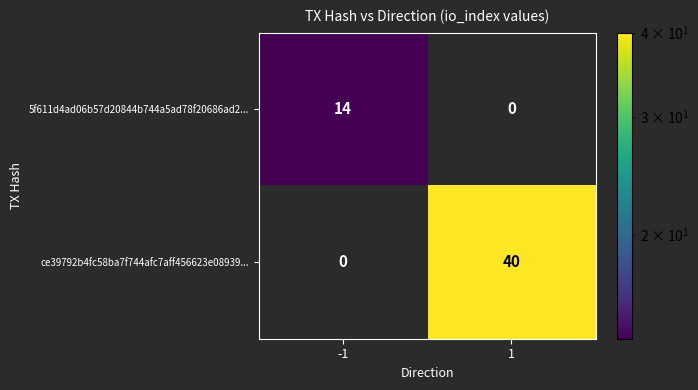

Which series has the largest total across all categories?

ce39792b4fc58ba7f744afc7aff456623e08939...